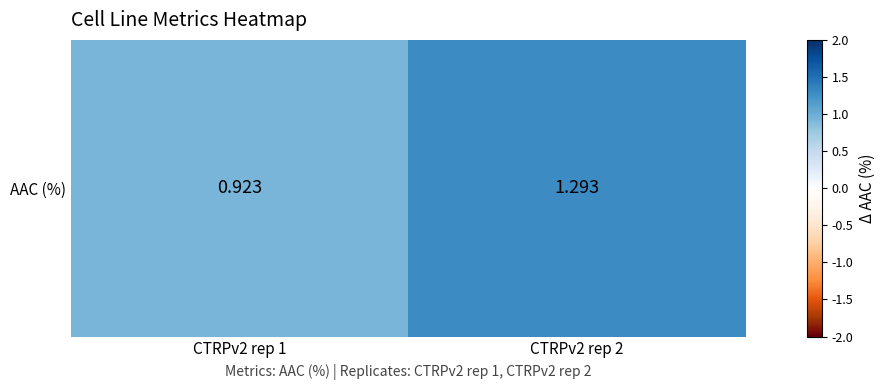

Reading right to left, what are all the values shown in this chart?

CTRPv2 rep 2=1.3	CTRPv2 rep 1=0.9